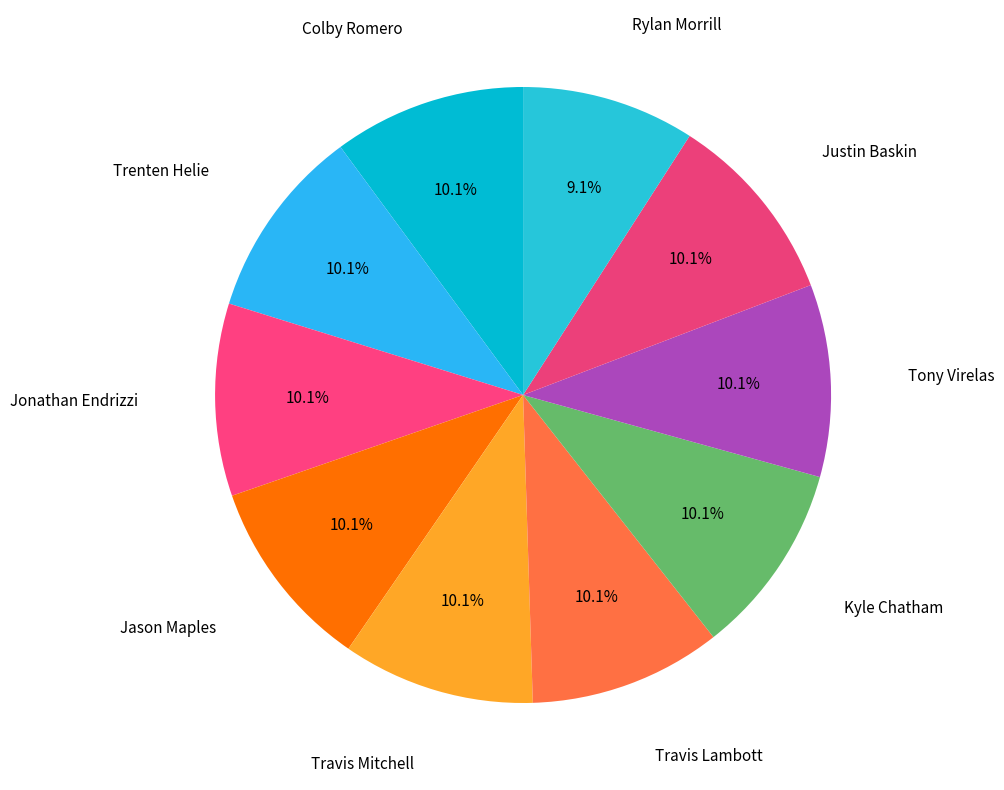

How many segments does this pie chart have?

10